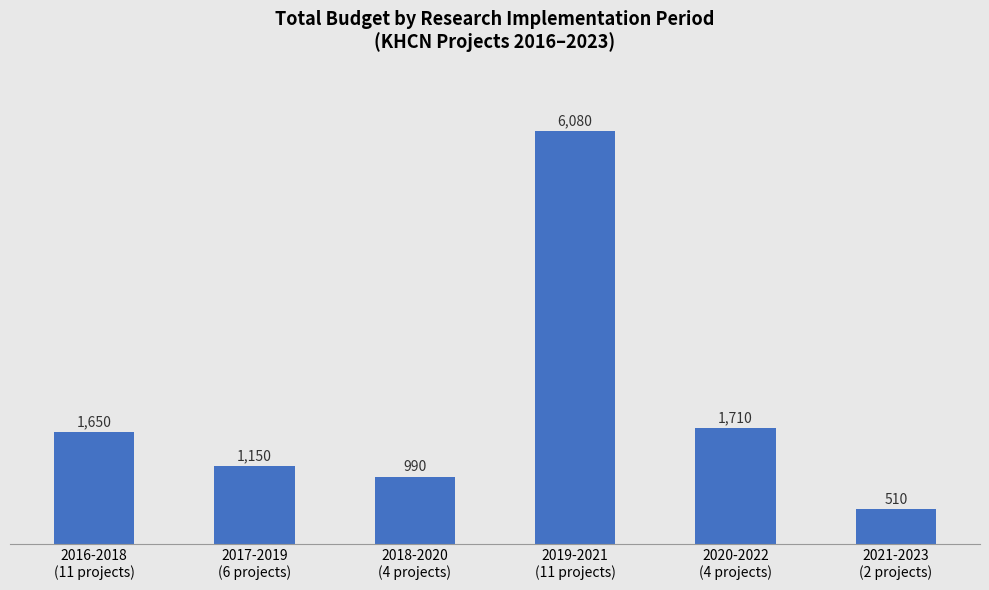

What is the label of the 5th bar from the right?

2017-2019
(6 projects)